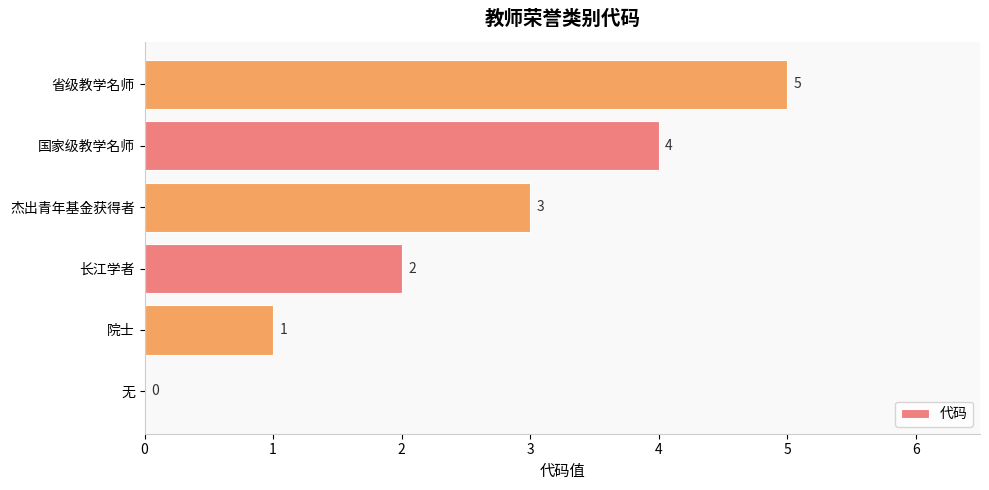

How many series are shown in this chart?

1